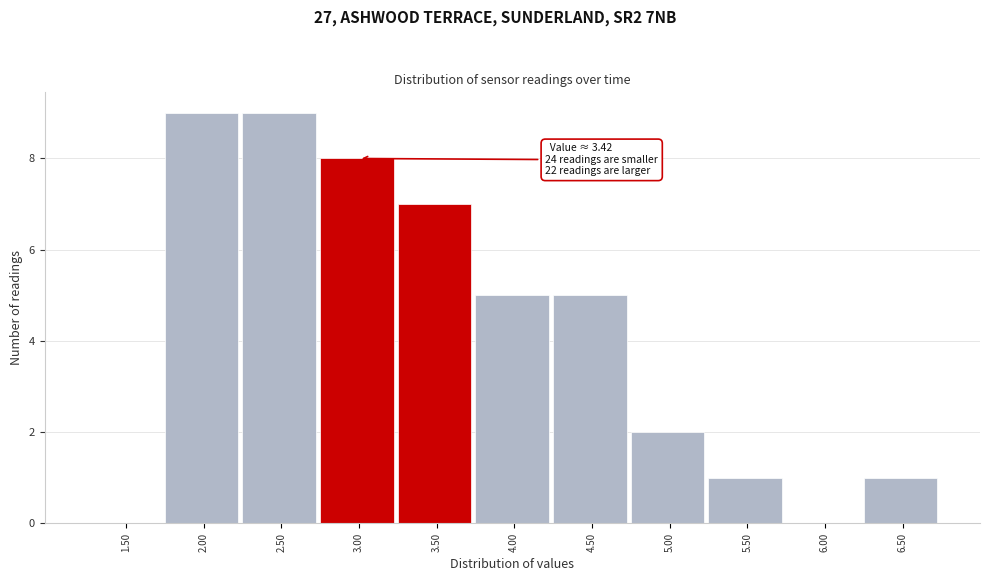

Reading left to right, list all the values displayed in this chart.

1.50=0	2.00=9	2.50=9	3.00=8	3.50=7	4.00=5	4.50=5	5.00=2	5.50=1	6.00=0	6.50=1